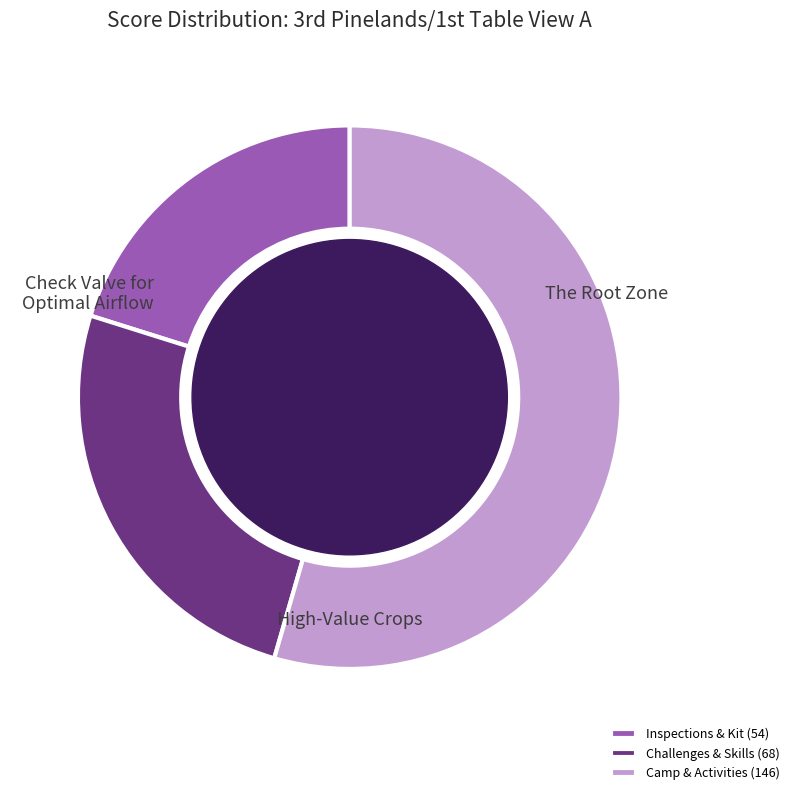

Count the number of slices in the pie.

3